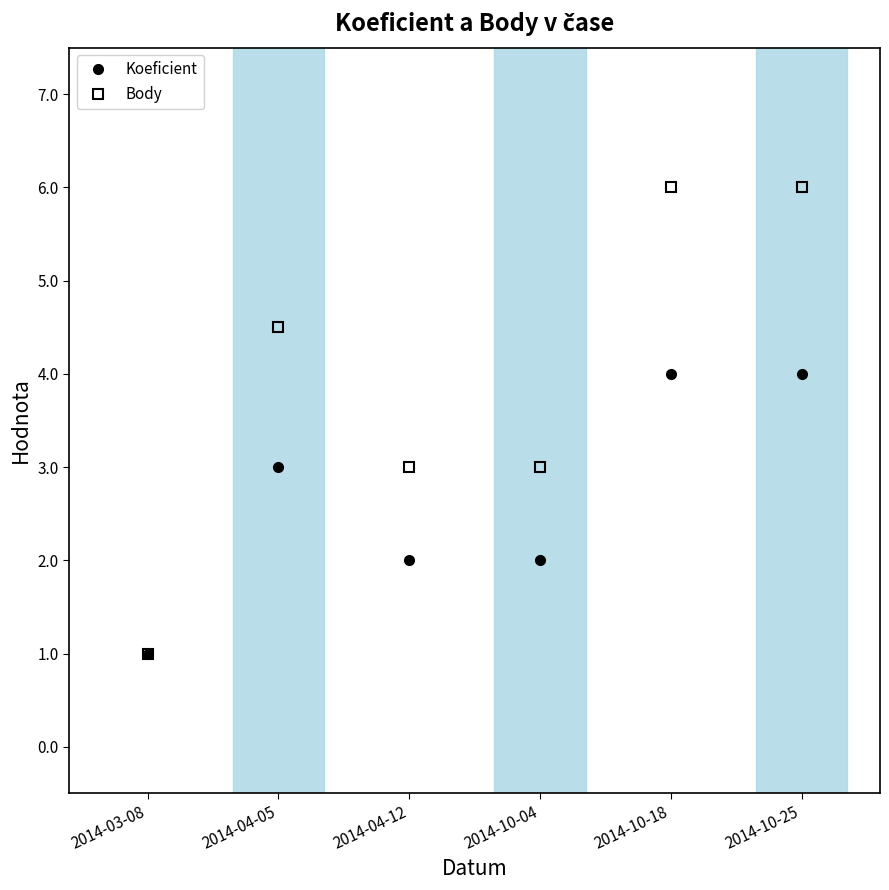

What is the value of the Koeficient point at the 4th from the left?

2.0